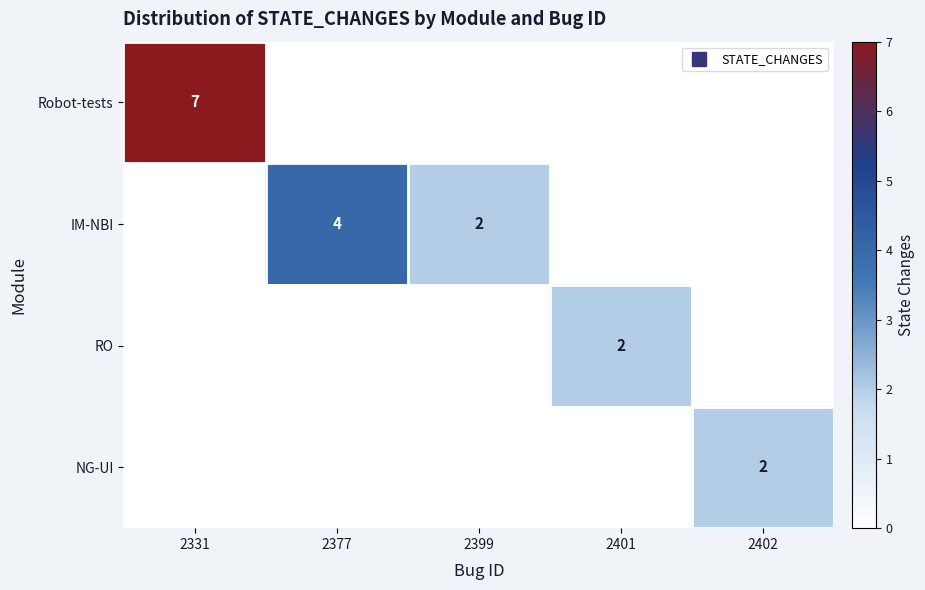

The NG-UI series shows 0 at 2377. True or false?

True